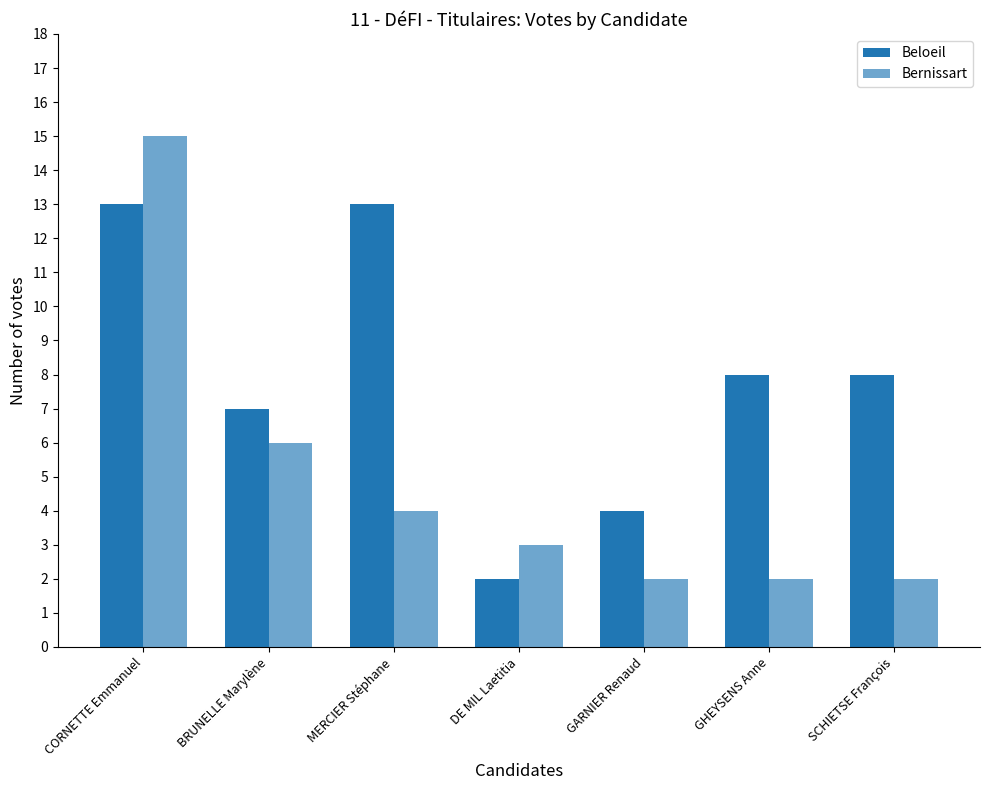

How many values in the Bernissart series are below 3?

3